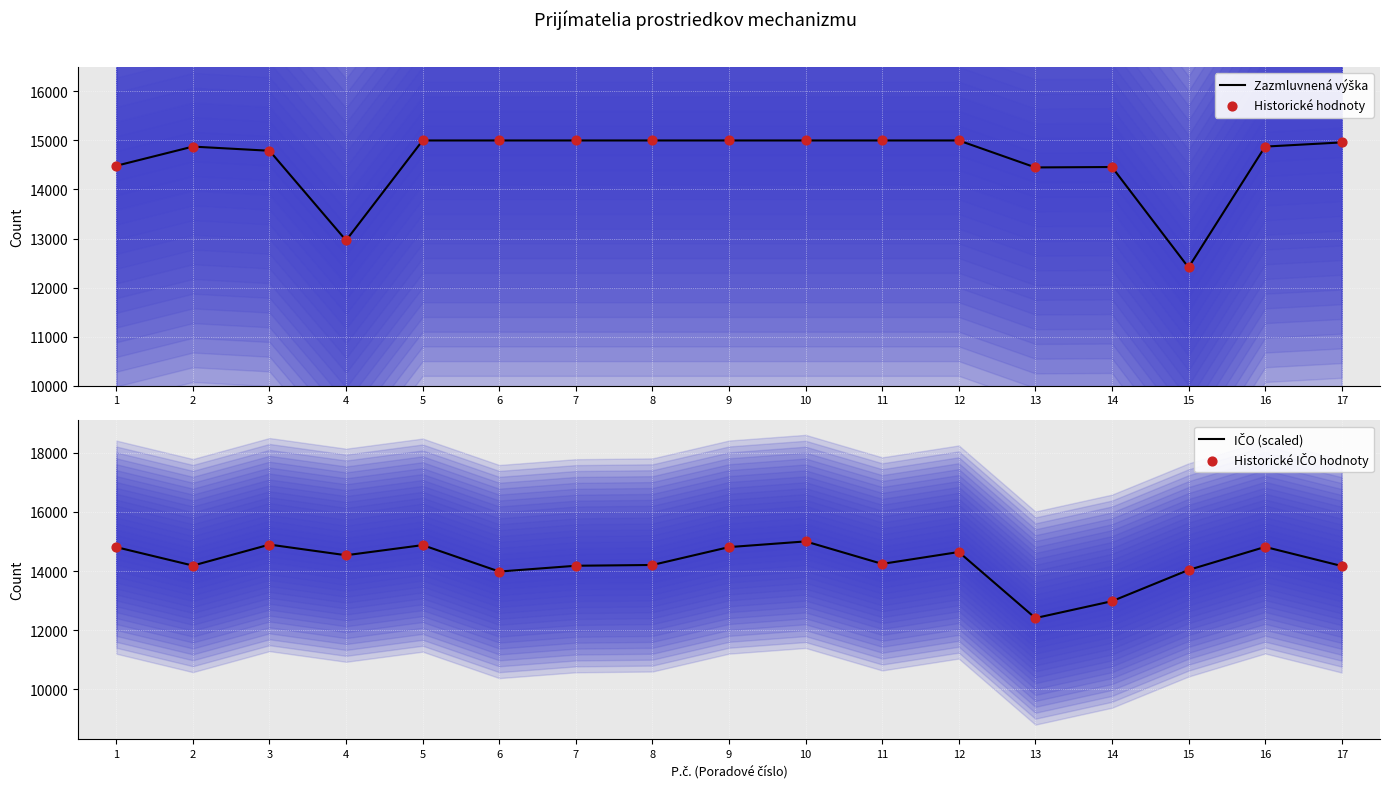

Which series reaches the minimum Y coordinate?

Zazmluvnená výška